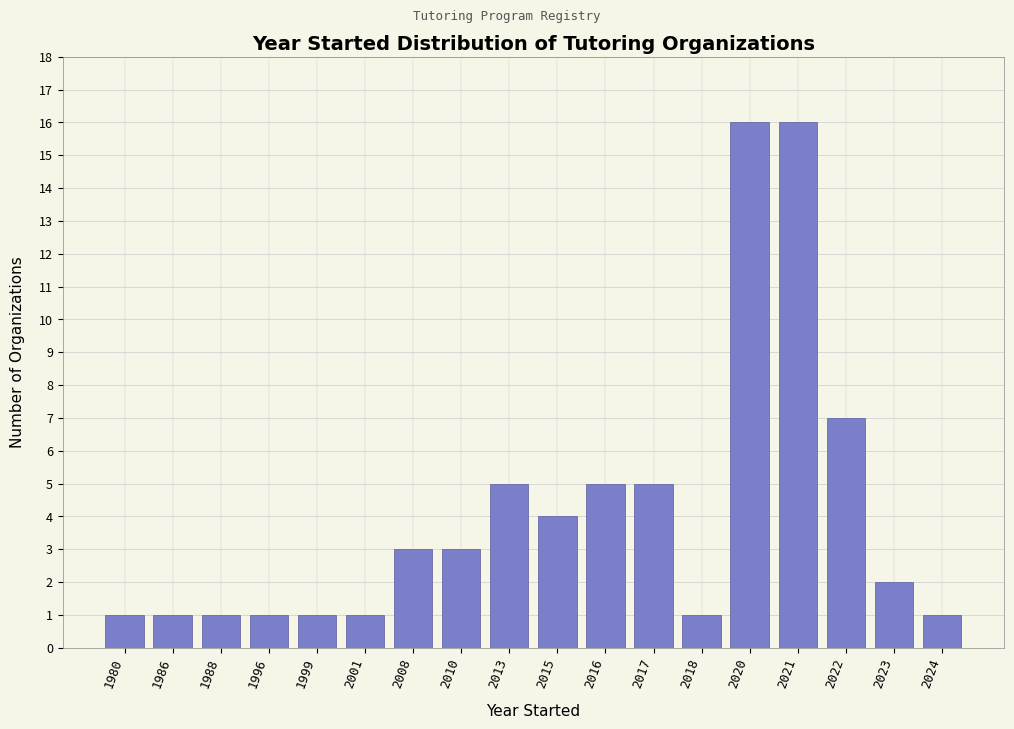

Reading left to right, extract all data points from this chart.

1980=1	1986=1	1988=1	1996=1	1999=1	2001=1	2008=3	2010=3	2013=5	2015=4	2016=5	2017=5	2018=1	2020=16	2021=16	2022=7	2023=2	2024=1